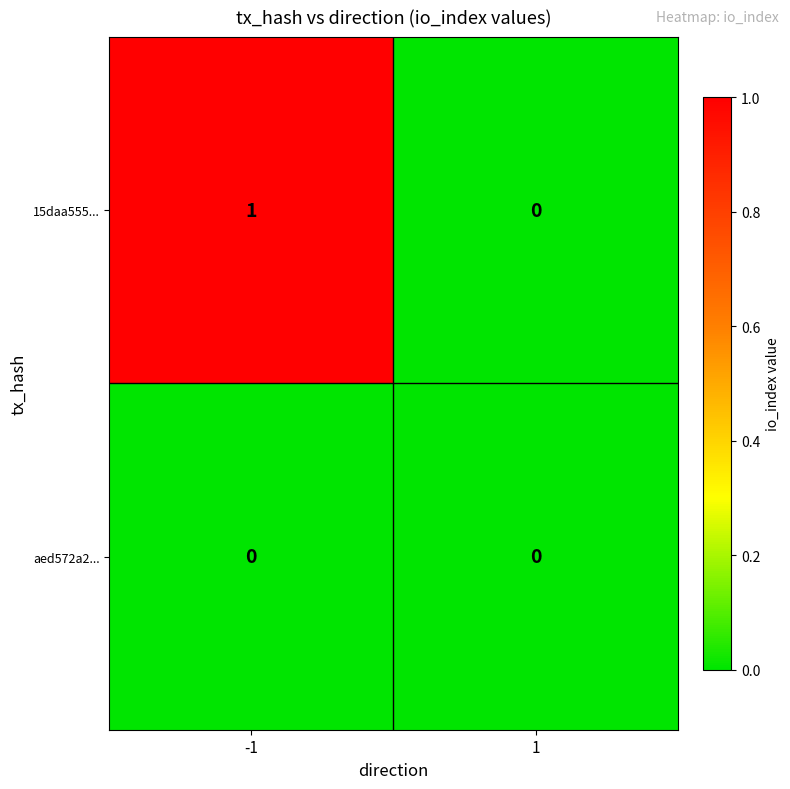

Reading left to right, what are all the values shown in this chart?

15daa555...: -1=1	1=0
aed572a2...: -1=0	1=0